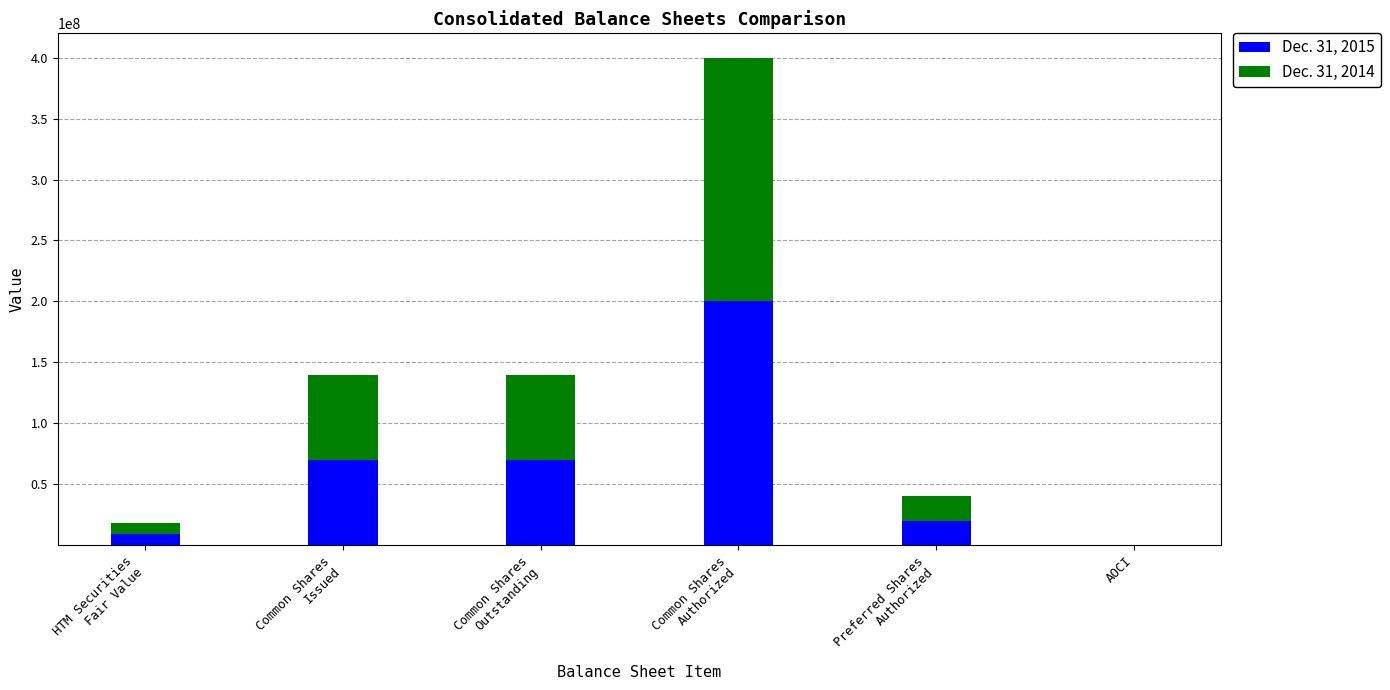

How many series are shown in this chart?

2